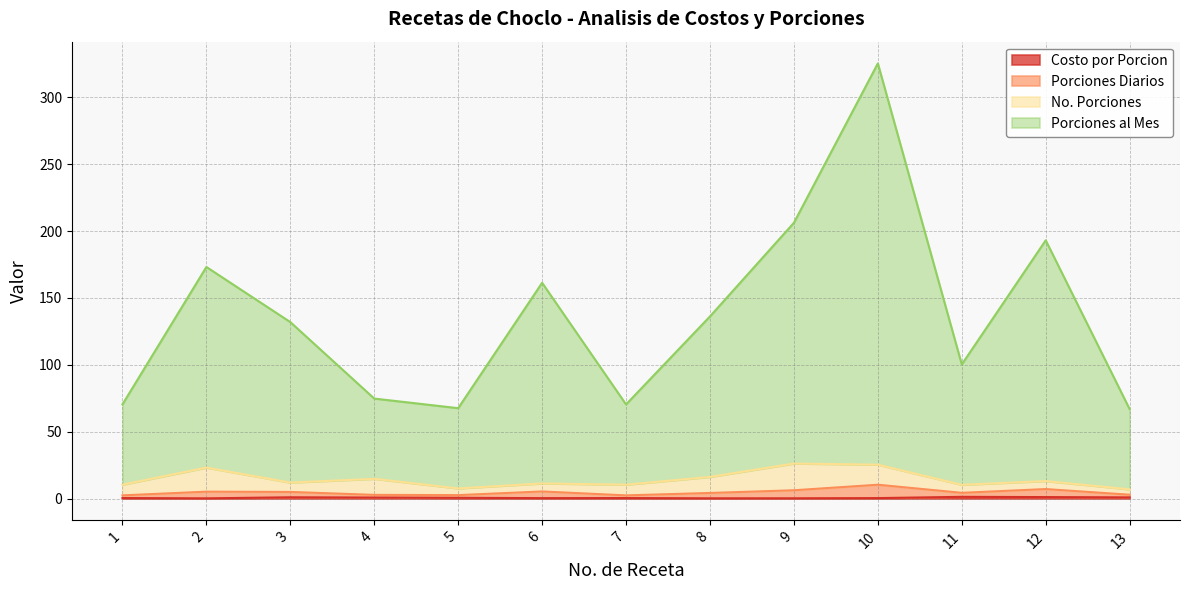

At which category is the sum across all series the highest?

10